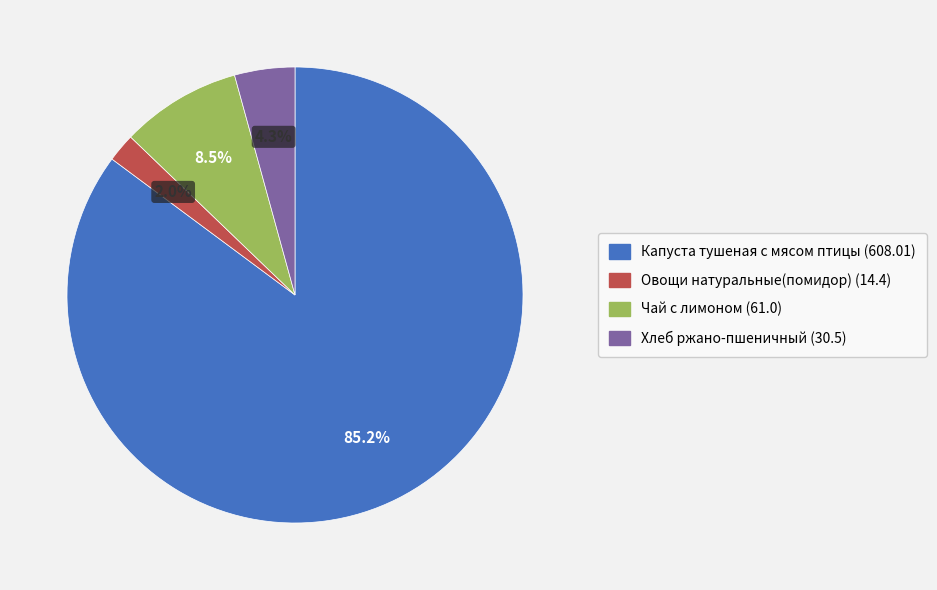

Which category accounts for the majority?

Капуста тушеная с мясом птицы (608.01)